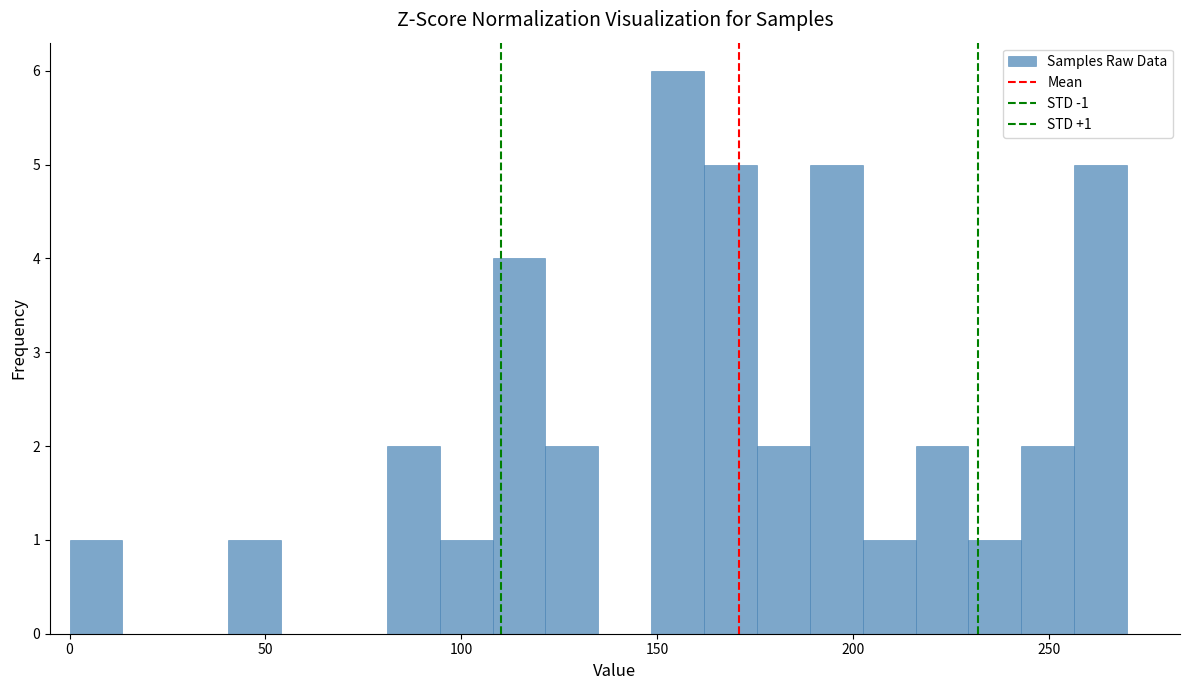

Around what value on the x-axis is the tallest bar? Give the approximate position of its centre, as read against the axis.

155